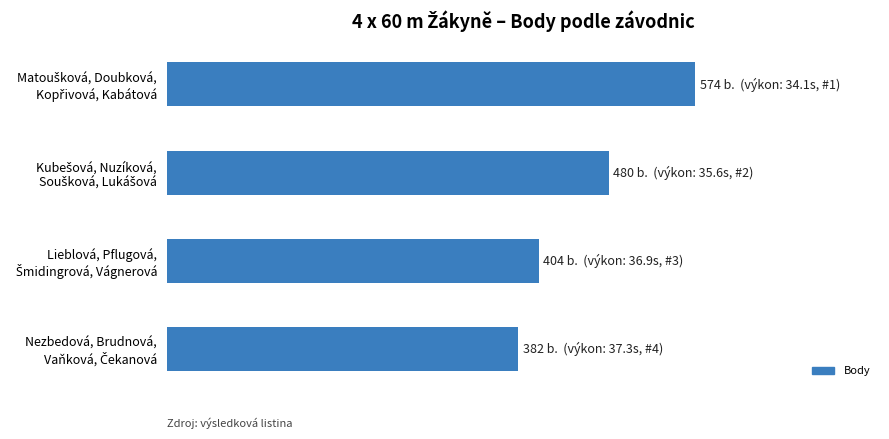

What is the maximum value shown in the chart?

574